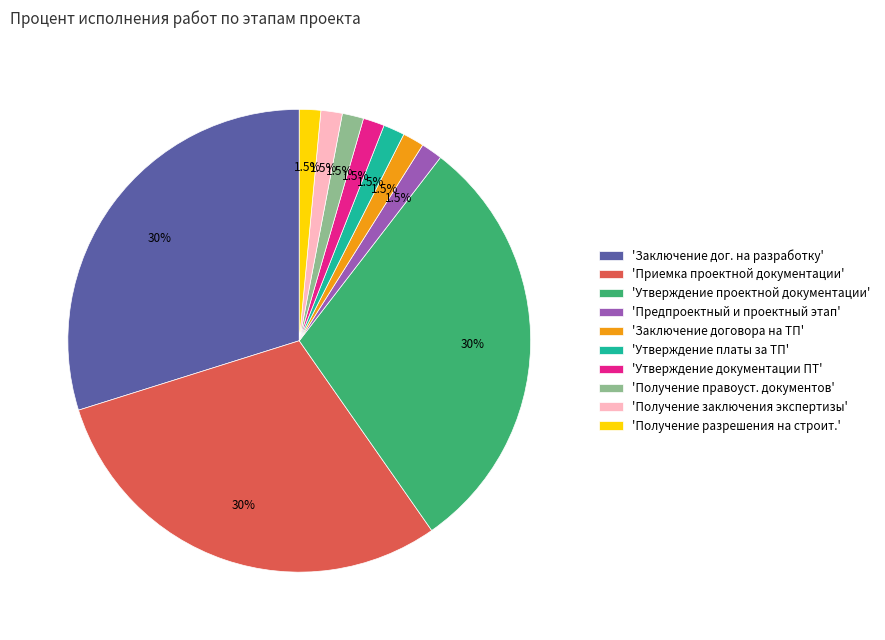

Is the sum of 'Получение правоуст. документов' and 'Утверждение проектной документации' greater than half?

No